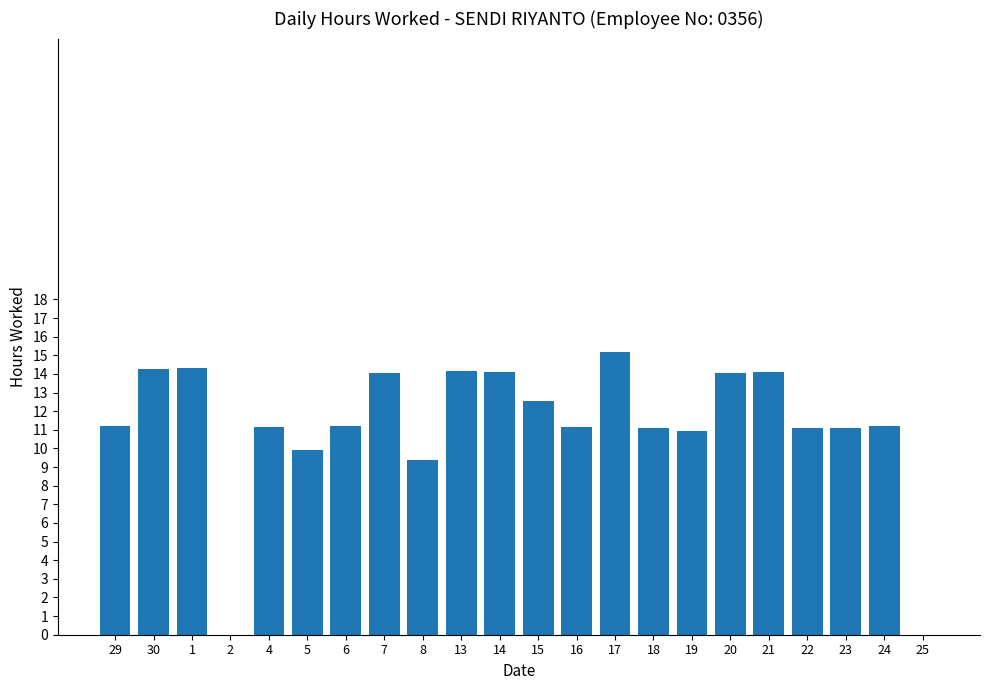

What is the maximum value shown in the chart?

15.2